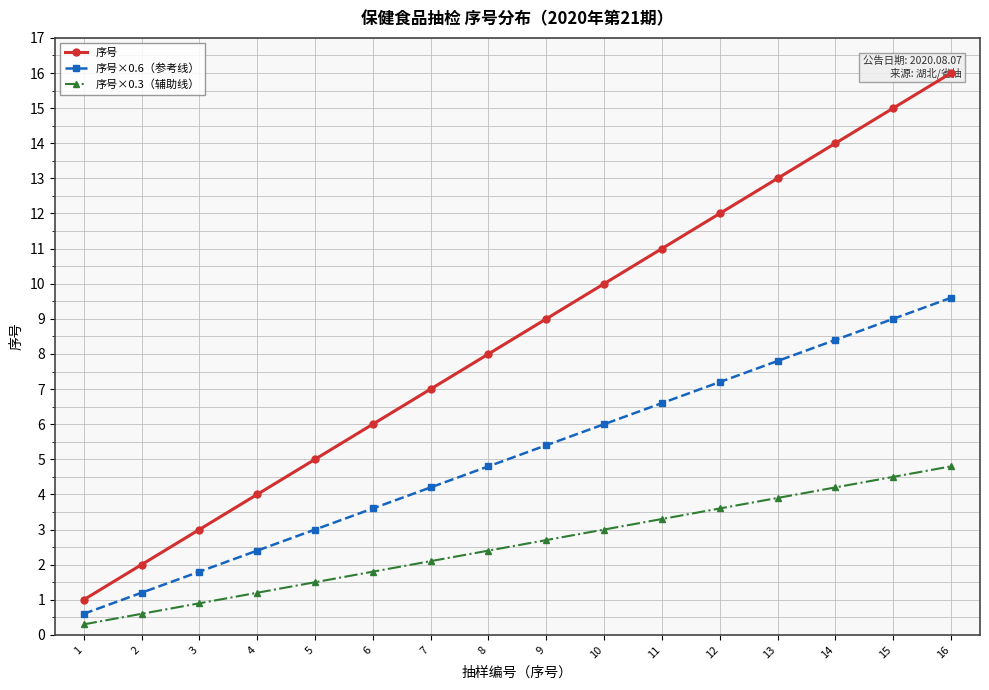

What is the highest value of the 序号×0.6（参考线） series?

9.6